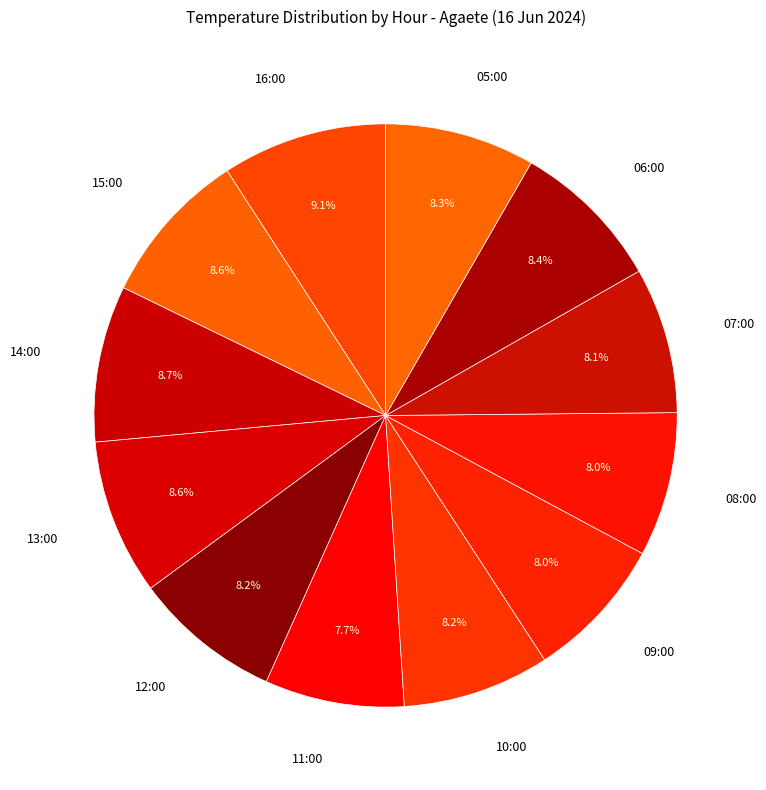

What is the largest slice in the pie chart?

16:00